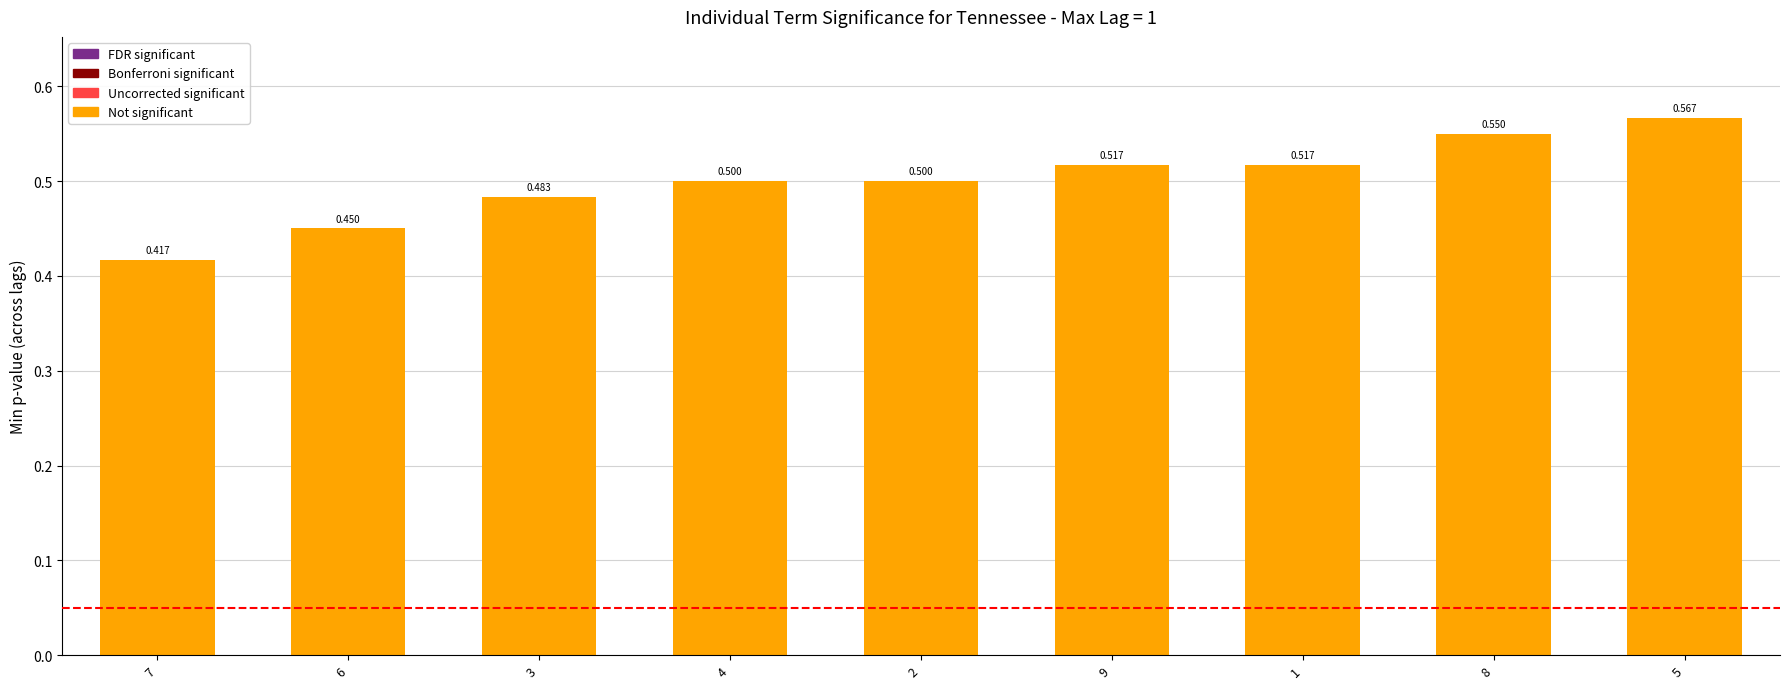

Does the chart contain any negative values?

No